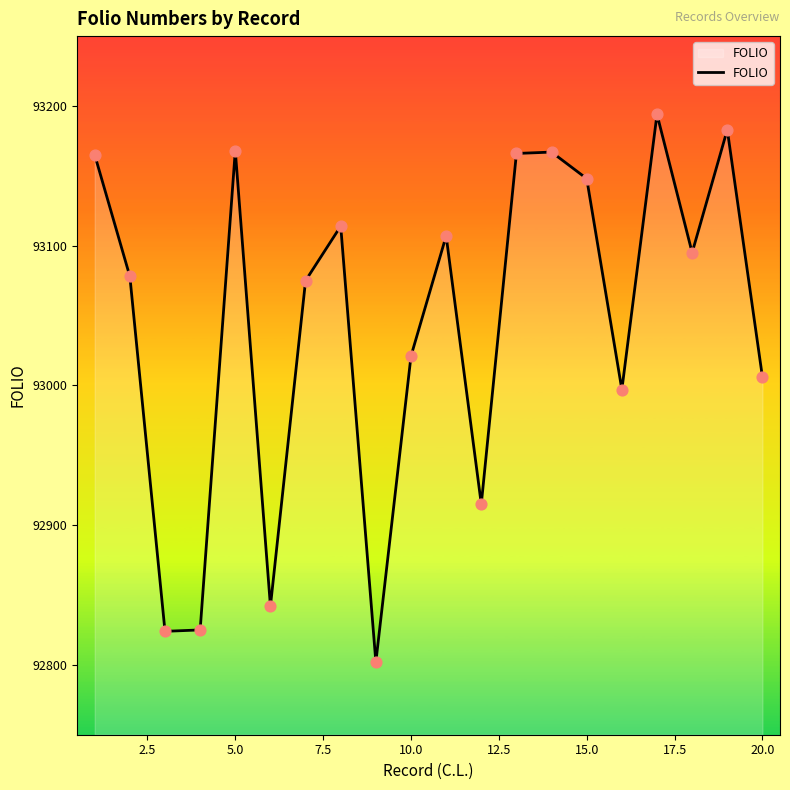

What is the difference between the maximum and minimum values?

392